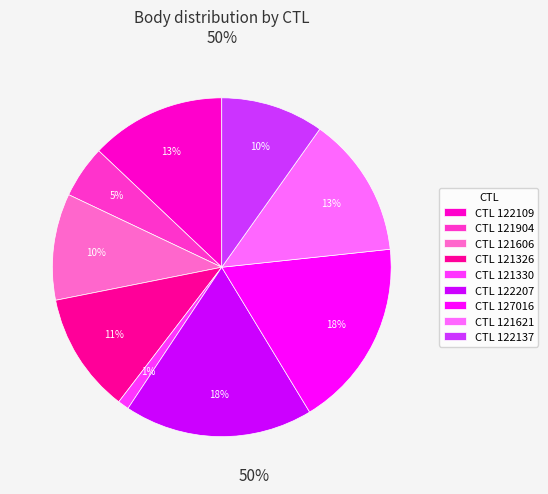

Between CTL 122137 and CTL 121621, which is larger?

CTL 121621